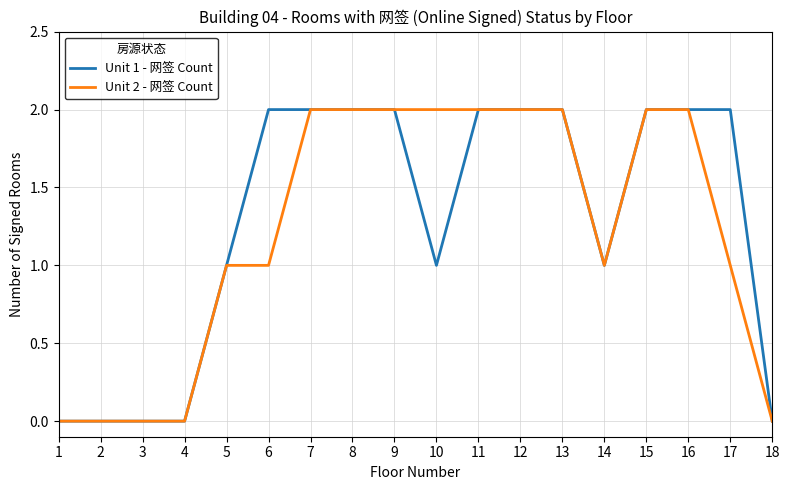

What is the sum of all Unit 1 - 网签 Count values?

23